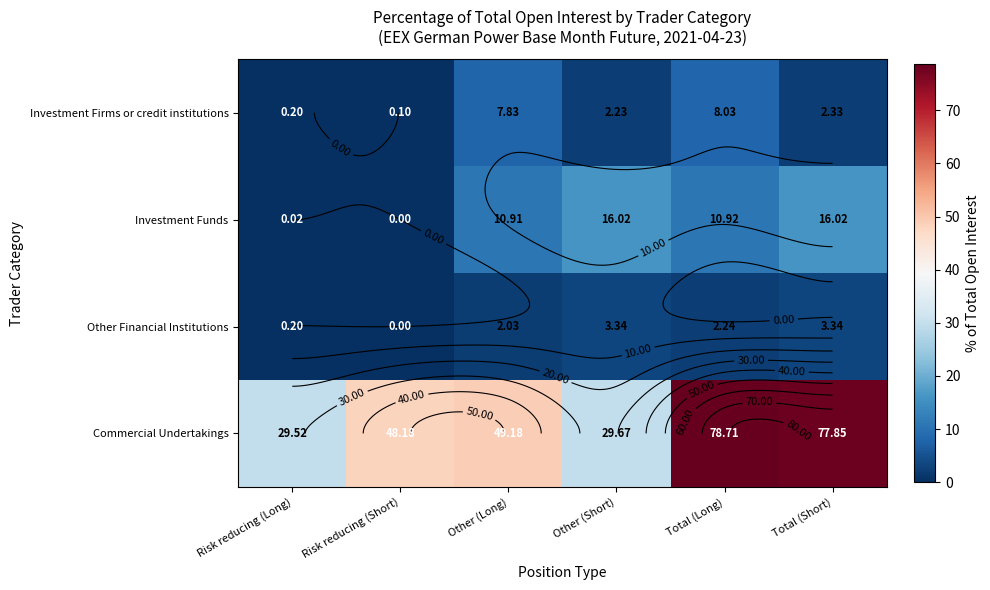

Rank the categories by Investment Funds value from highest to lowest.

Other (Short), Total (Short), Total (Long), Other (Long), Risk reducing (Long), Risk reducing (Short)